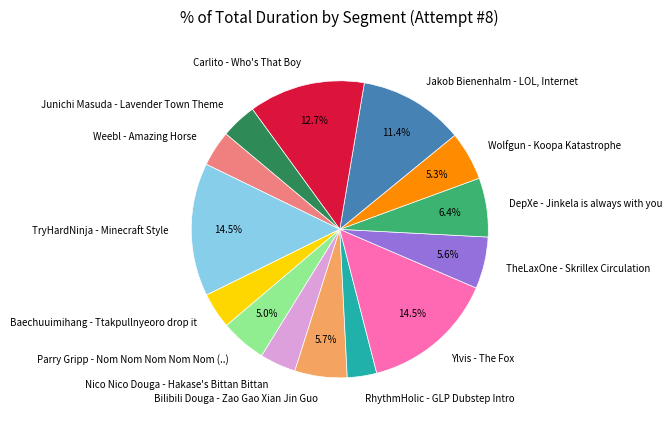

Does DepXe - Jinkela is always with you account for over 50% of the chart?

No